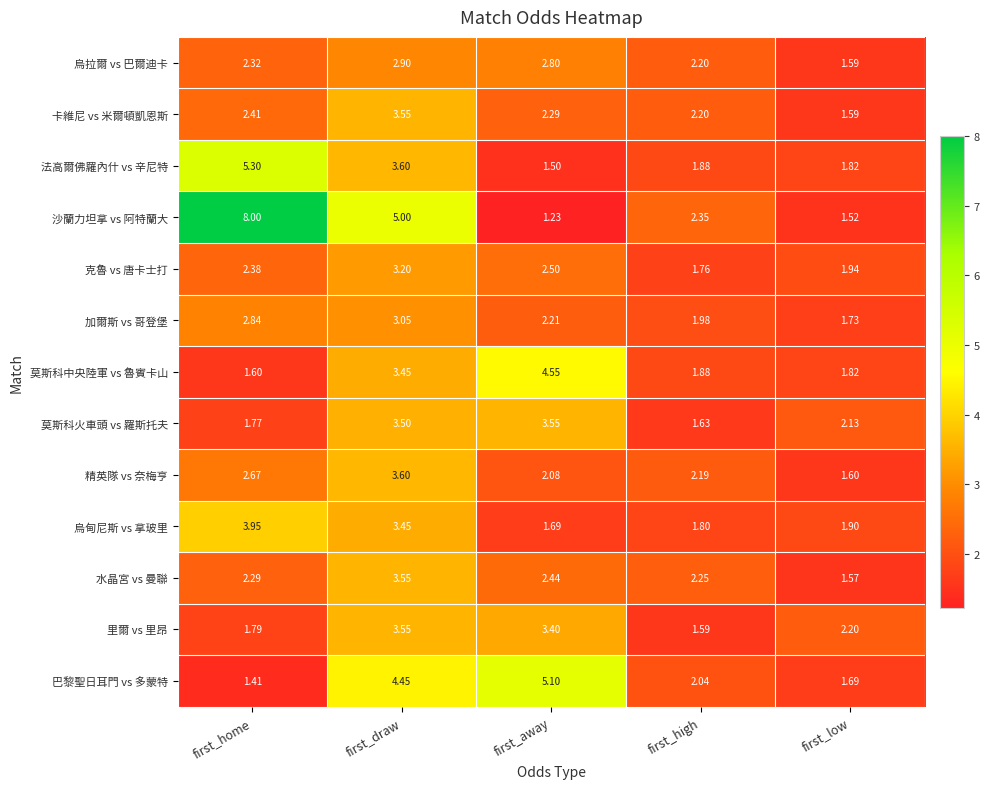

At which label does 克魯 vs 唐卡士打 first exceed 2?

first_home